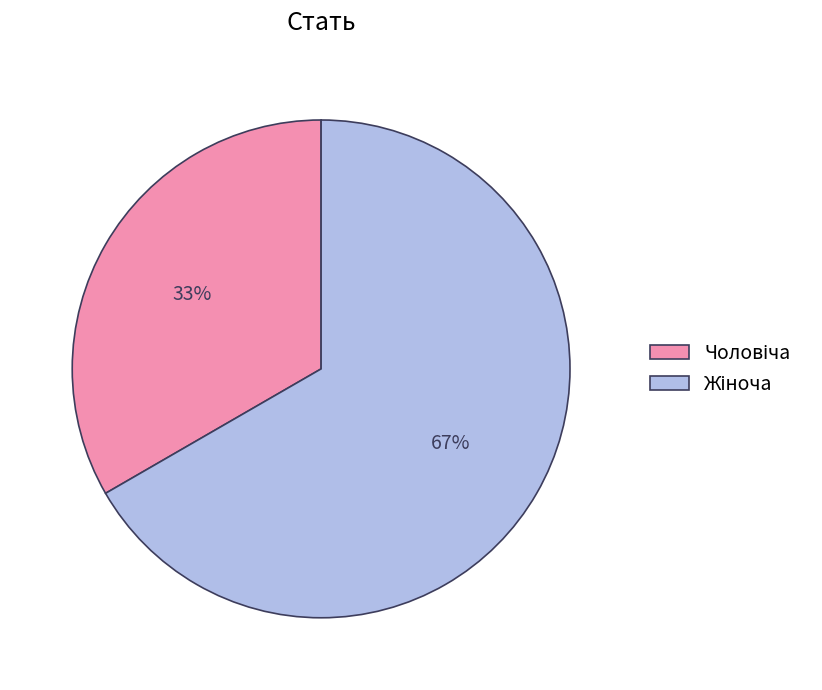

To the nearest percent, what is the average slice percentage?

50%